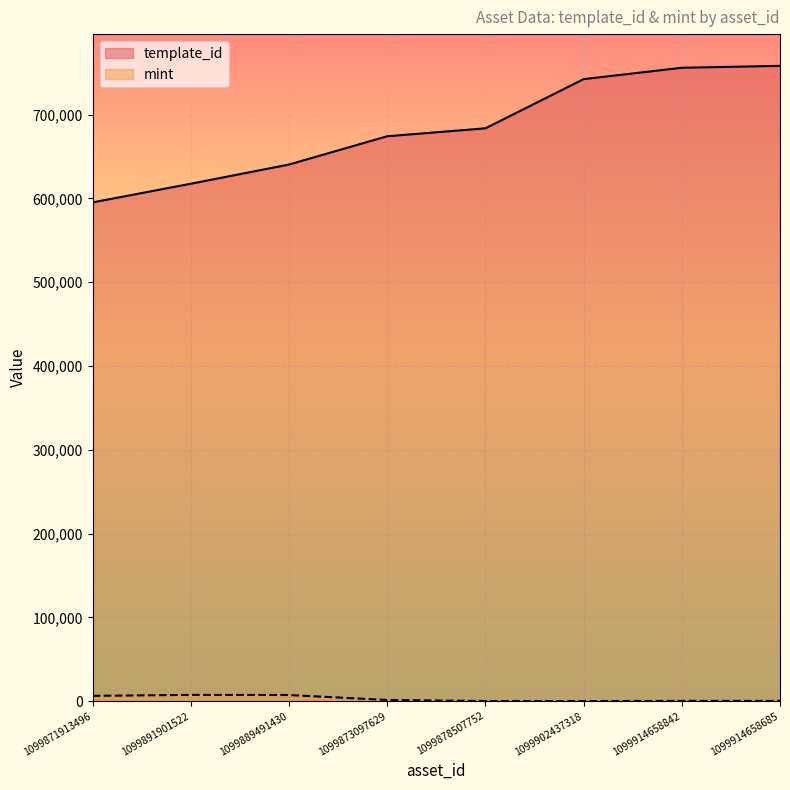

At which category is the sum across all series the highest?

1099914658685